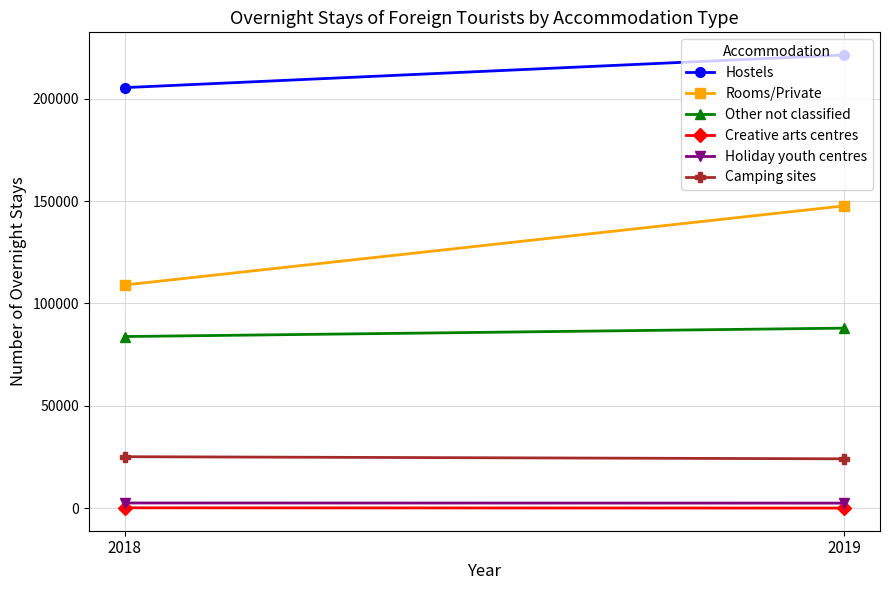

At which label does Camping sites reach its minimum?

2019